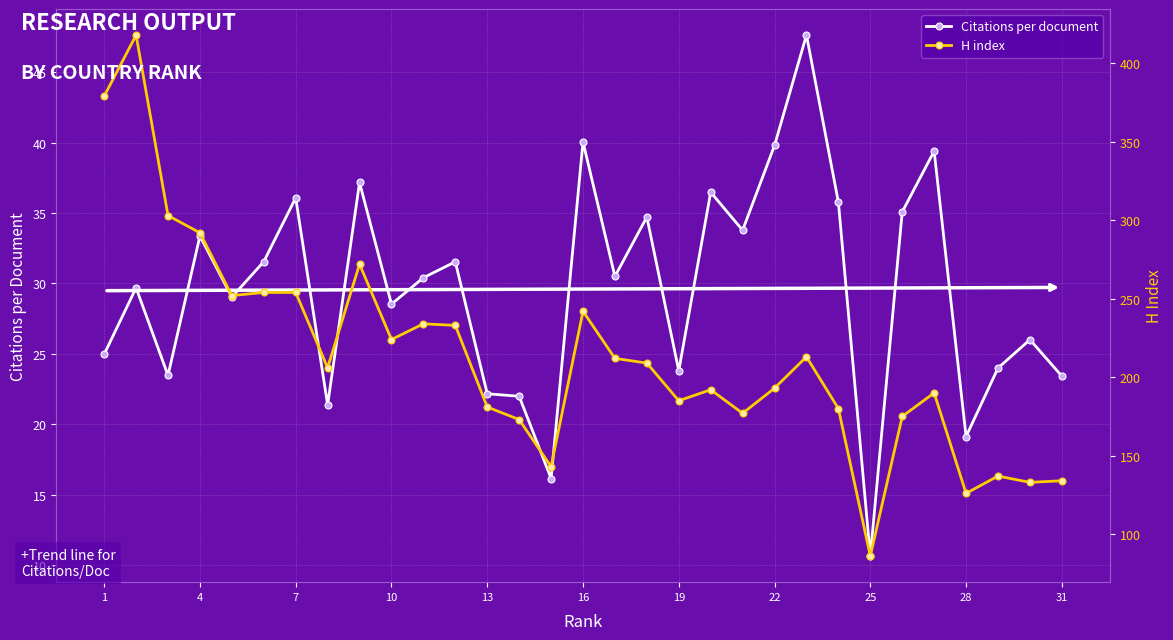

What is the minimum value for Citations per document?

10.6